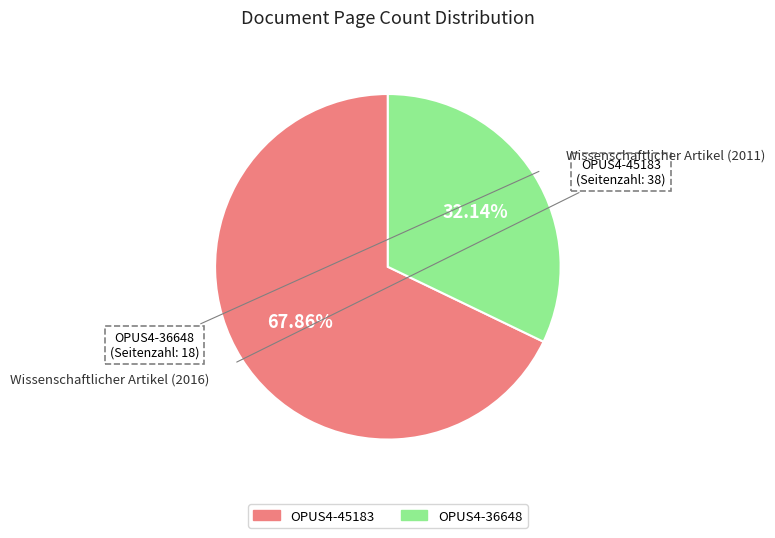

Which category has the biggest portion of the pie?

OPUS4-45183